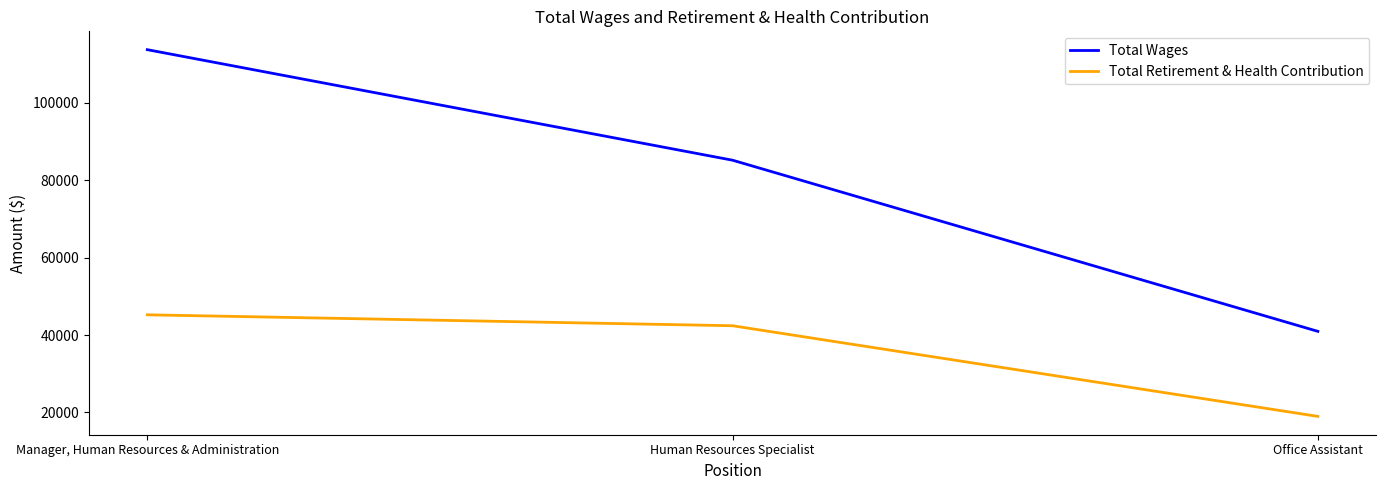

Which series changed the most between Human Resources Specialist and Office Assistant?

Total Wages